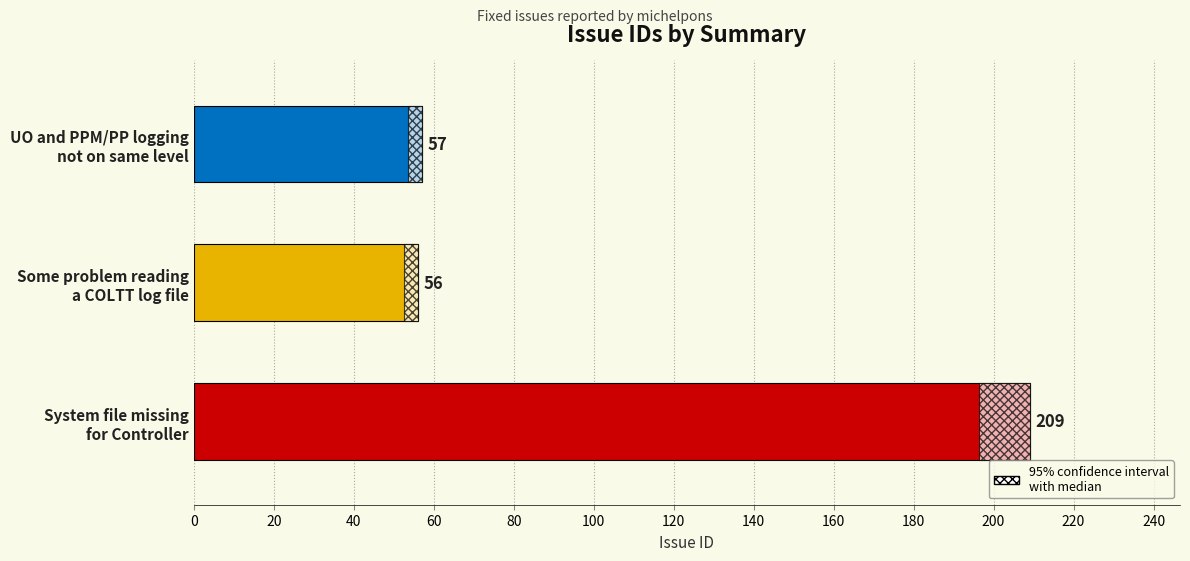

What is the average value?

107